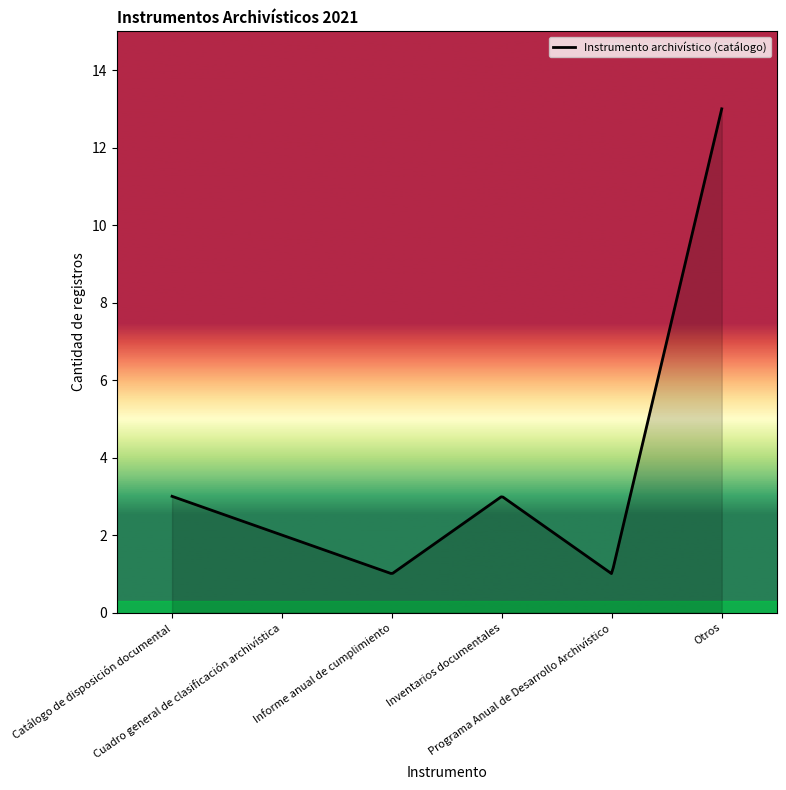

What is the difference between the maximum and minimum values?

12.0